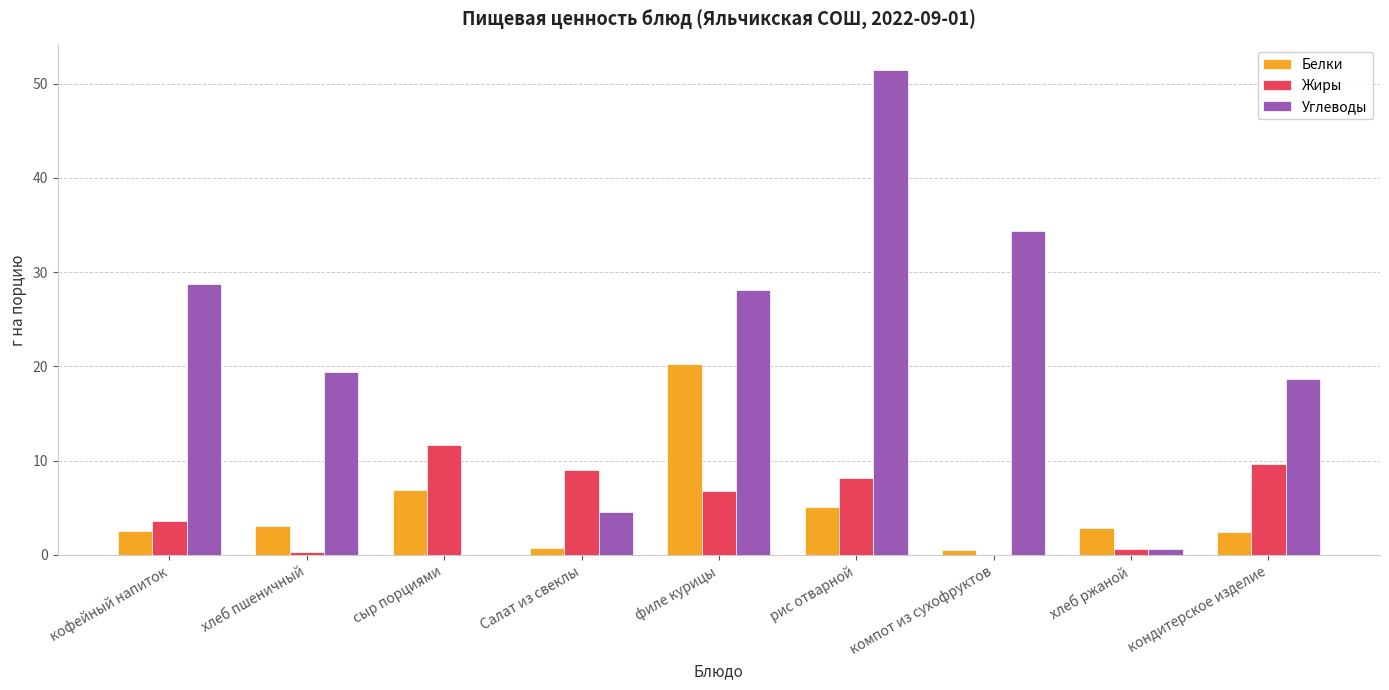

Is the value of Углеводы at кондитерское изделие greater than the value of Жиры at кондитерское изделие?

Yes